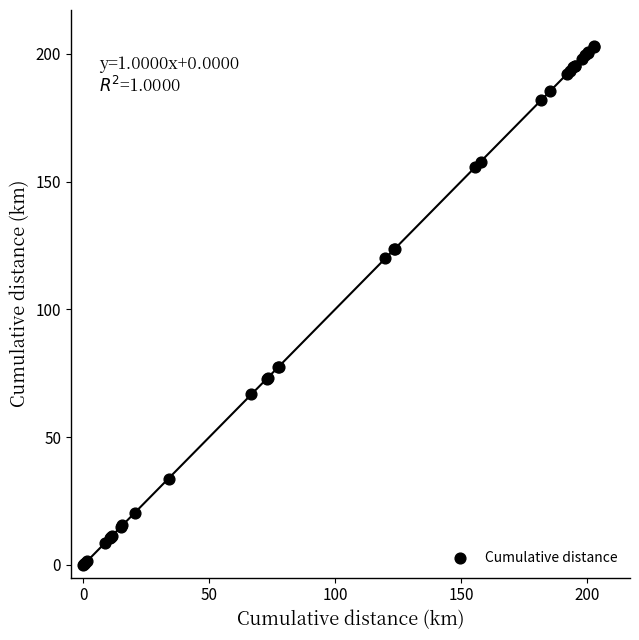

What Y value in the scatter plot is closest to 101?

120.0